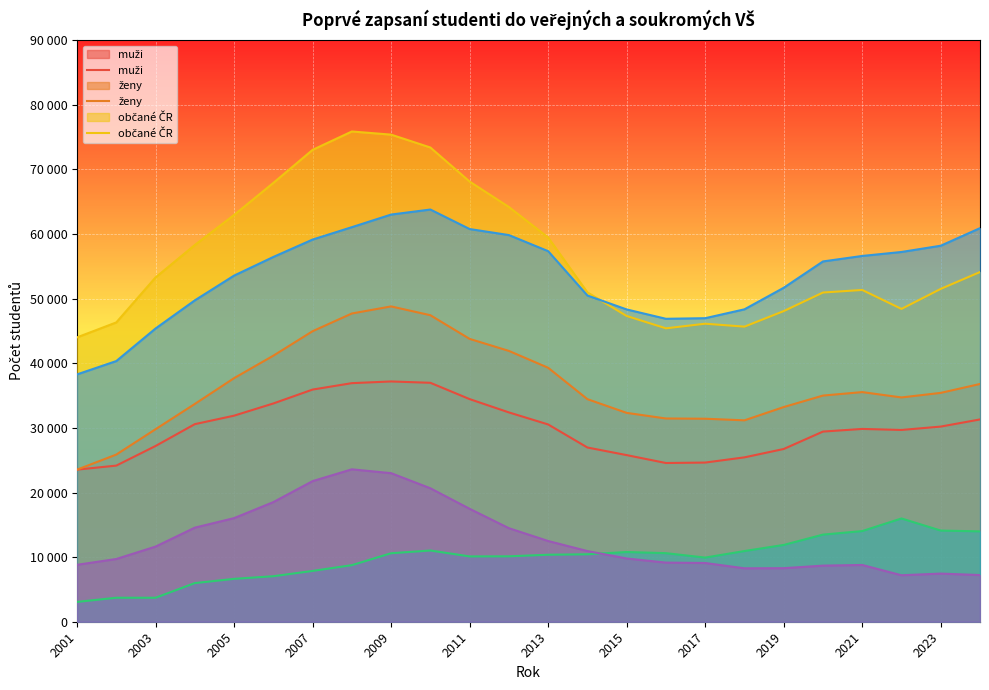

Which series has the widest spread of values?

občané ČR